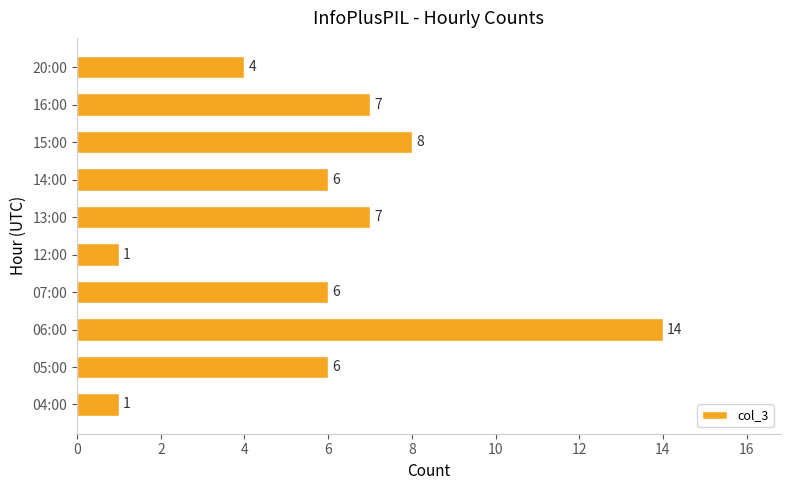

Count the number of data series in this chart.

1